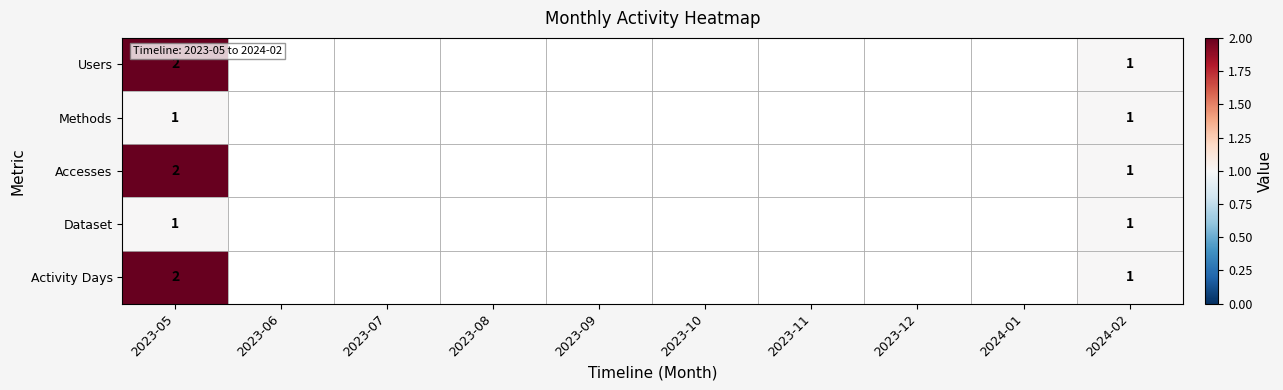

Is it true that Activity Days equals 1 at 2023-05?

False